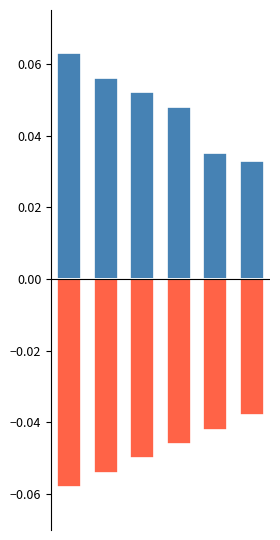

Which series has the largest total across all categories?

正值